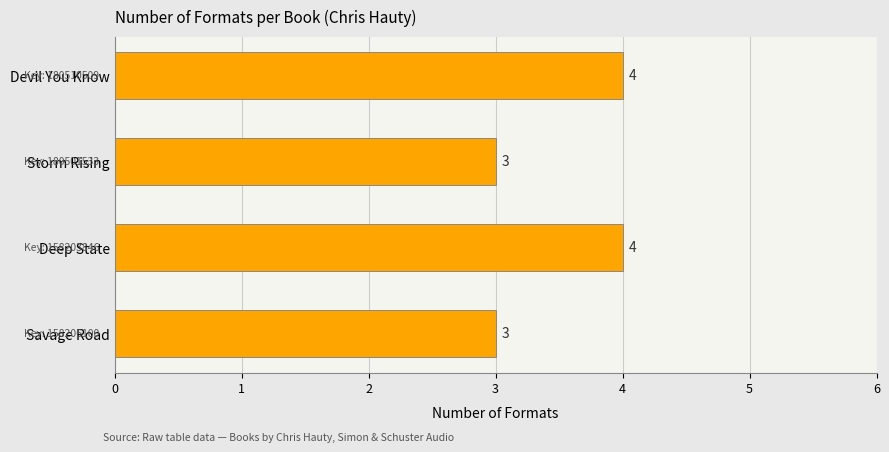

What is the difference between the second highest and second lowest values?

1